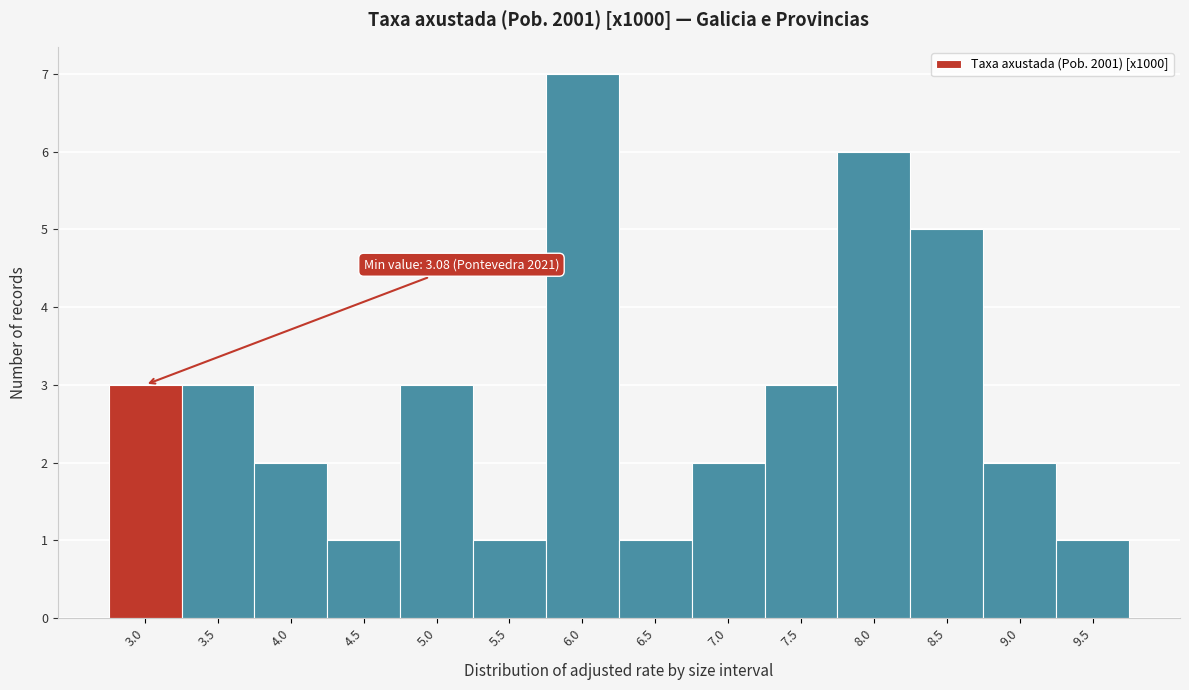

Reading left to right, transcribe all the data shown in this chart.

3	3	2	1	3	1	7	1	2	3	6	5	2	1